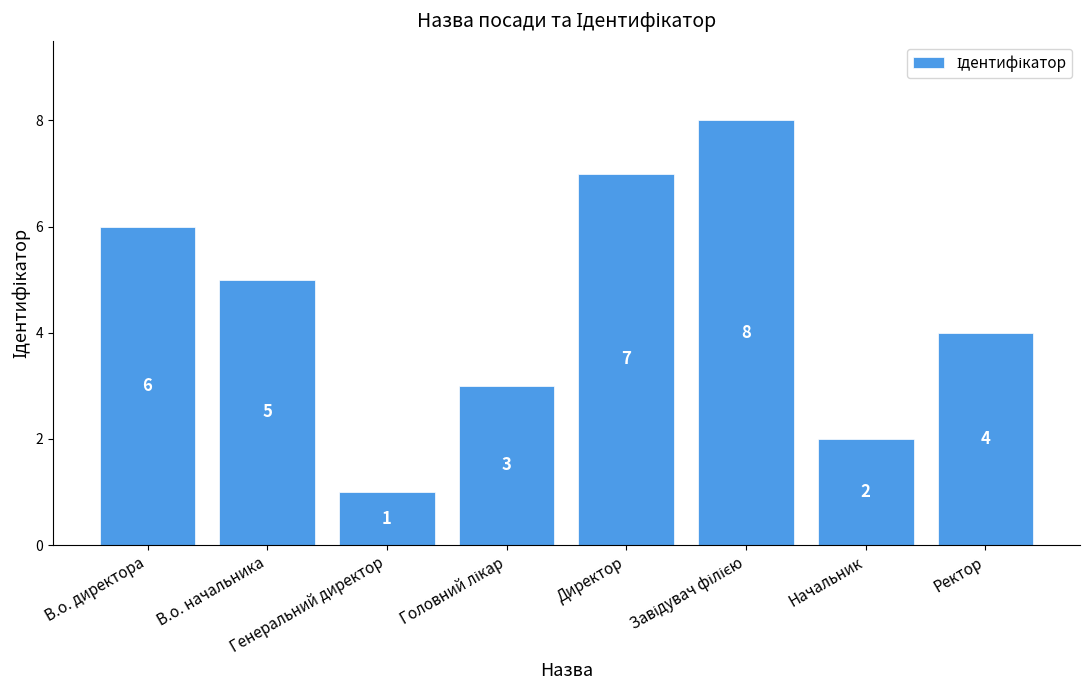

How many distinct data groups are displayed?

1